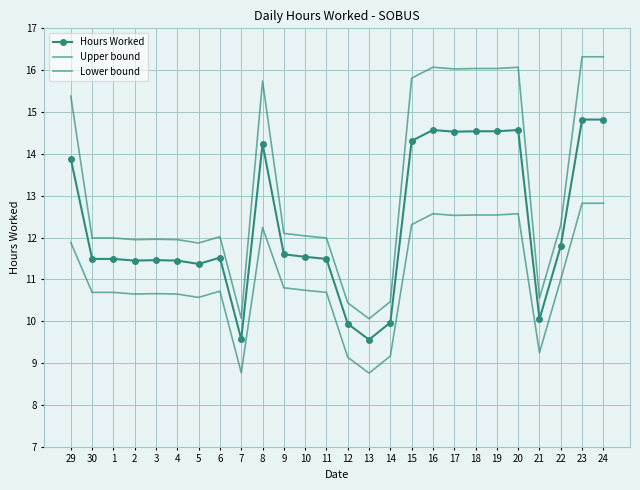

Is the value of Lower bound at 3 greater than the value of Hours Worked at 9?

No